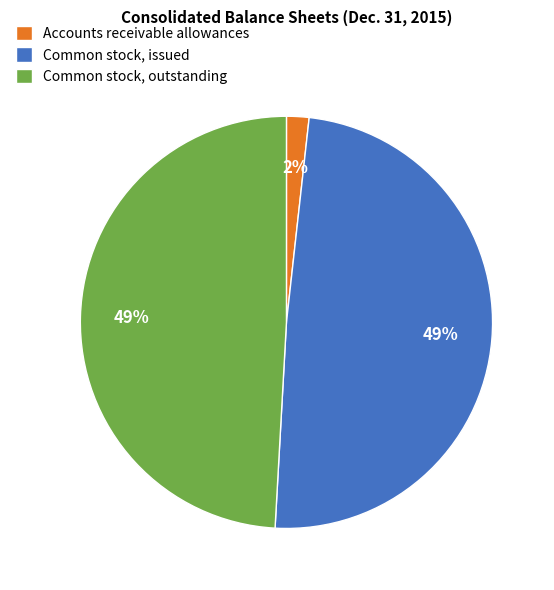

Is it true that Common stock, issued is 49% of the pie?

True